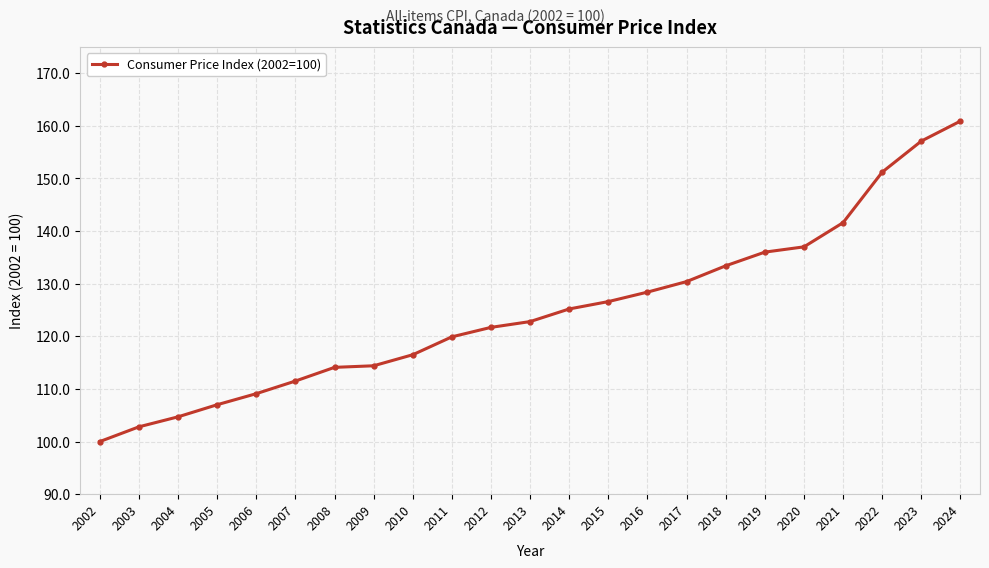

Where is the data nearest to the value 130?

2017